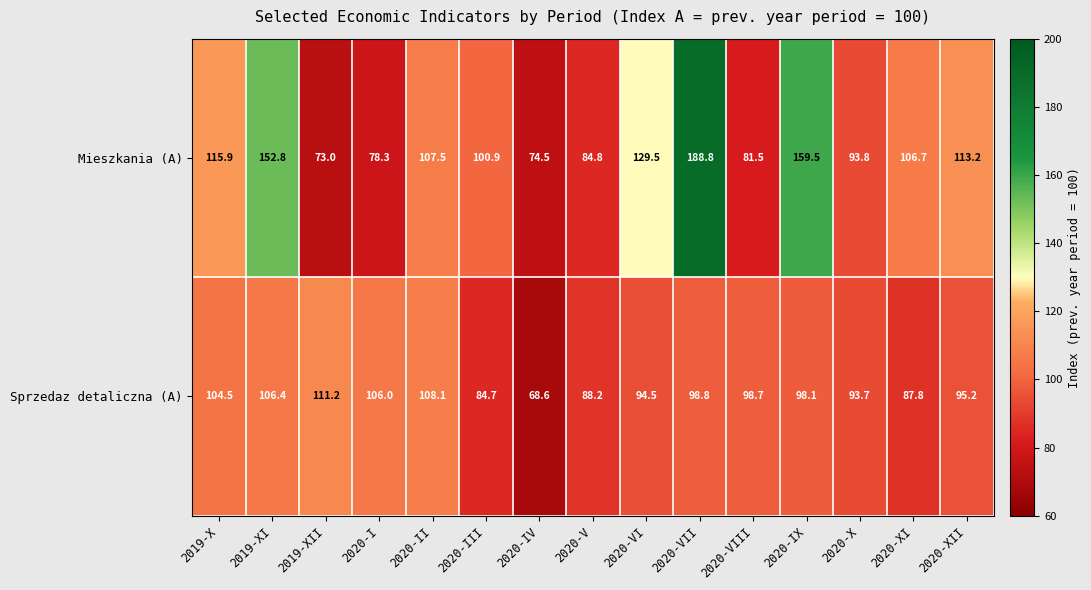

What is the difference between the highest and lowest values at 2020-III?

16.2